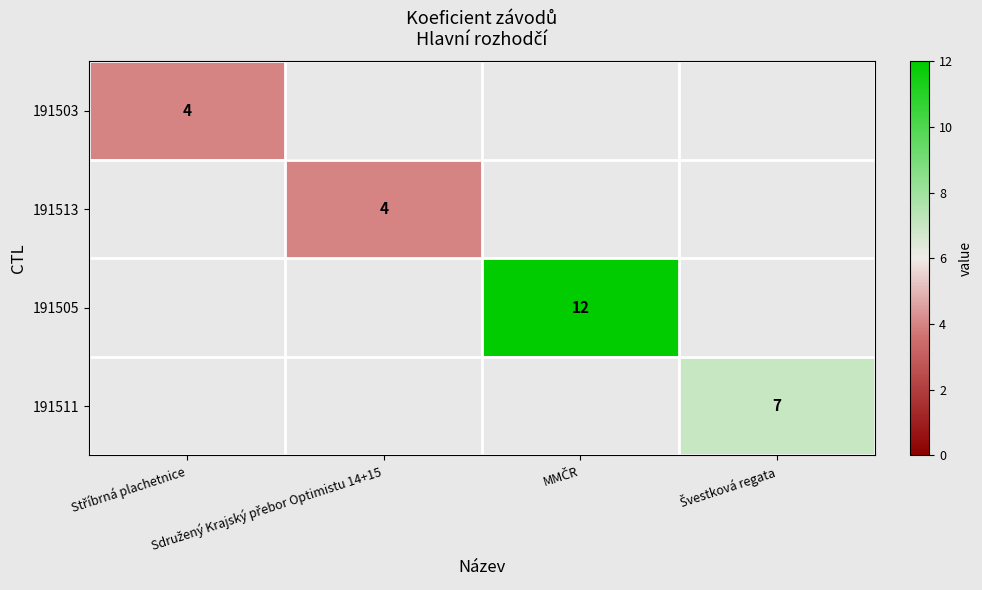

How many series are shown in this chart?

4